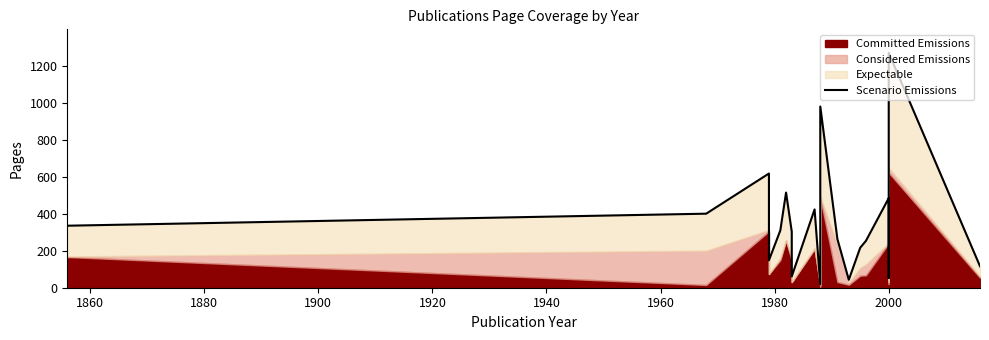

True or false: the data has more than 1 interior local peaks.

True